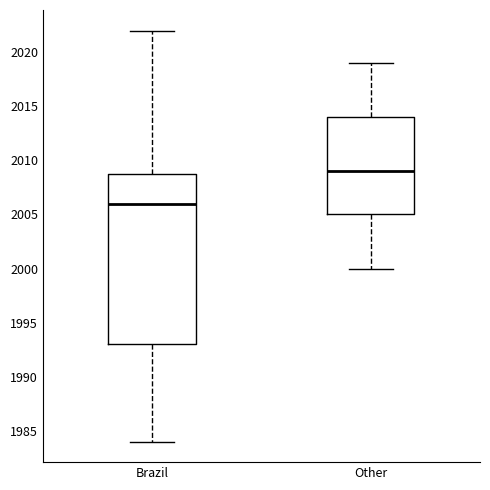

Which box has the highest median line?

Other